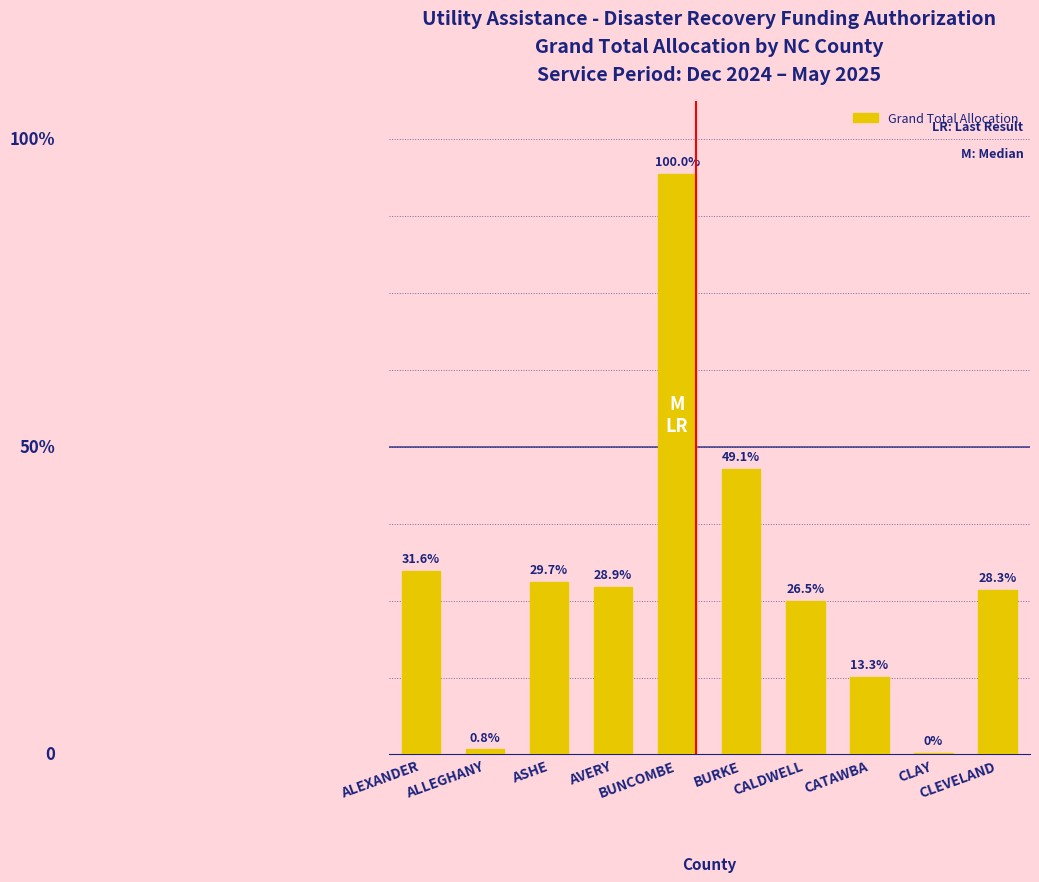

Is it true that the value at BURKE is 997371?

False